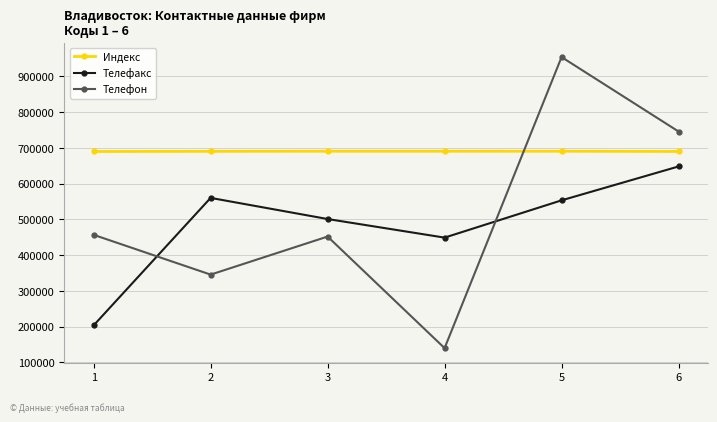

Which series has the largest range (max minus min)?

Телефон